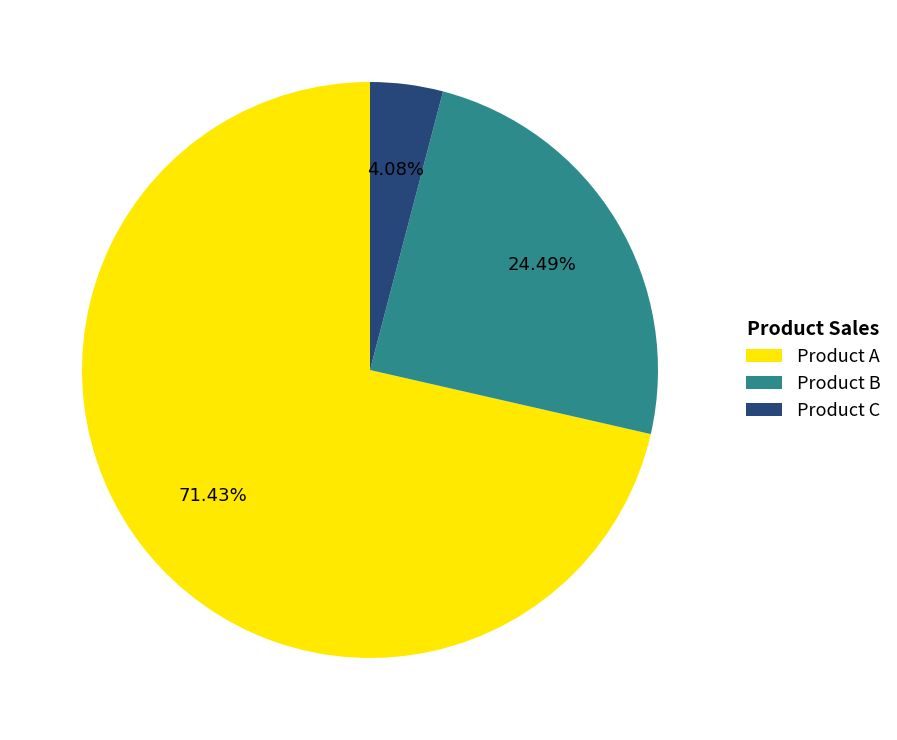

Is there any slice that represents more than half of the pie?

Yes